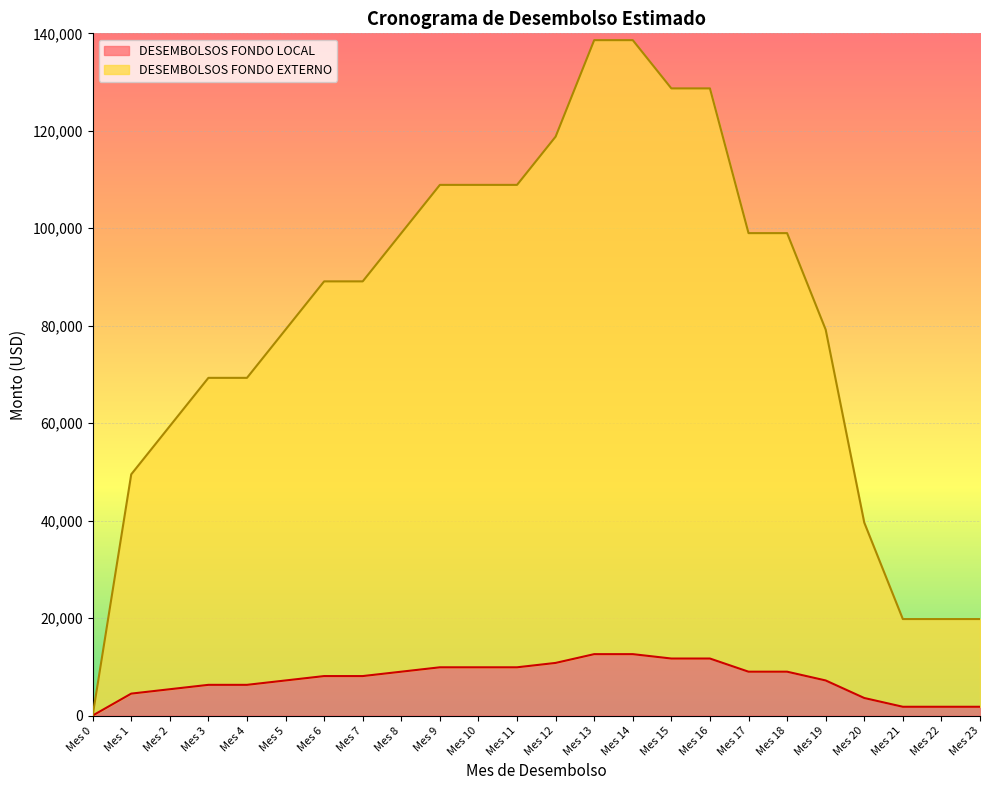

At which category is the sum across all series the highest?

Mes 13